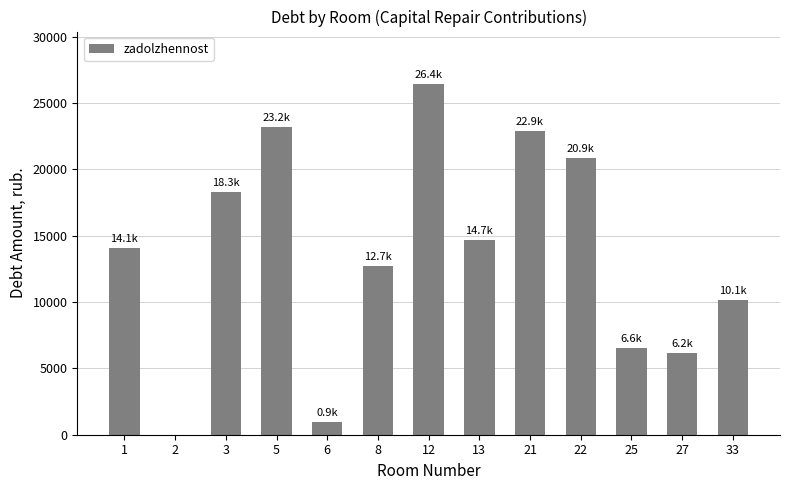

What is the sum of all values?

176931.2